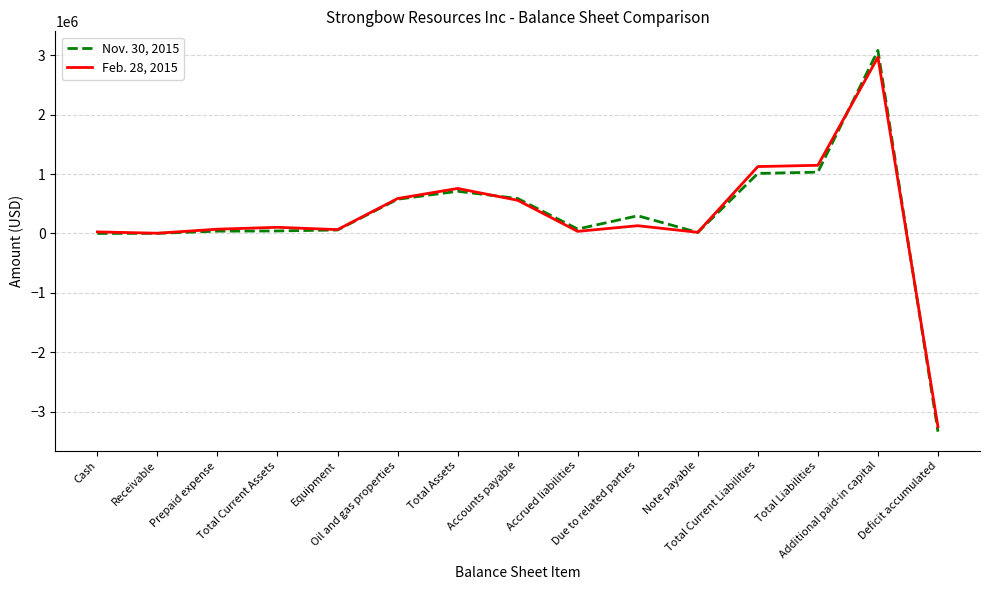

What is the sum of all Nov. 30, 2015 values?

4196988